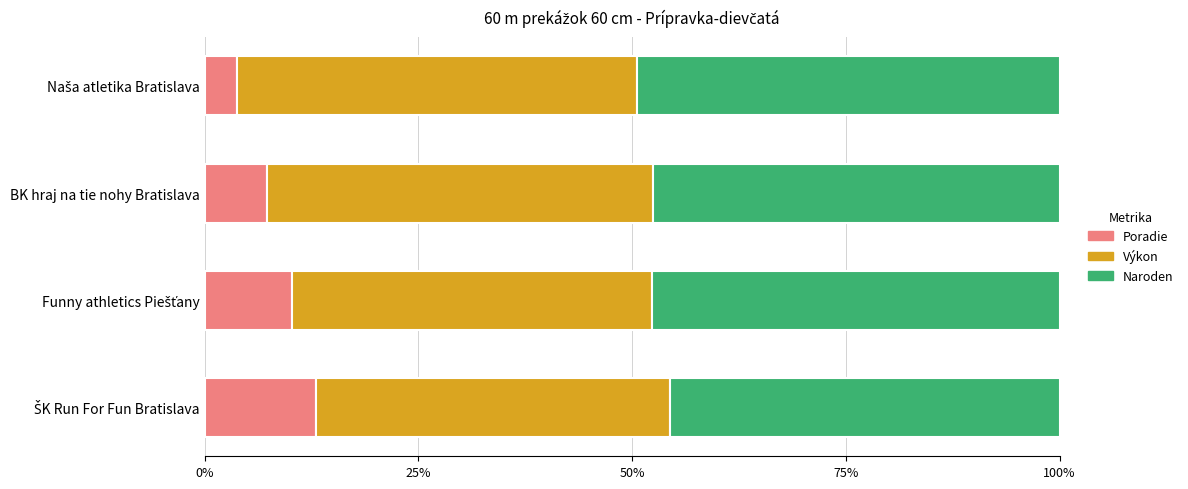

What is the total value across all series at BK hraj na tie nohy Bratislava?

100.0